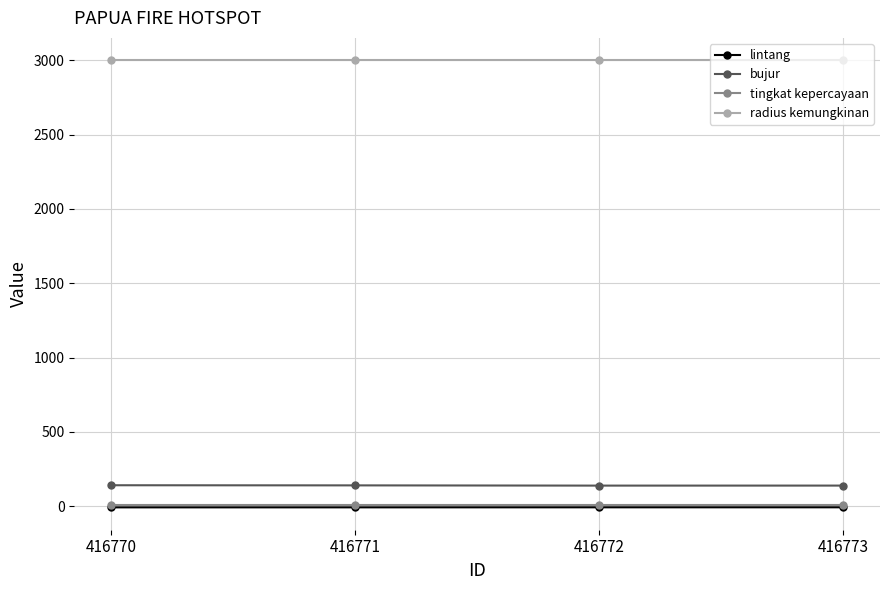

What is the difference between the highest and lowest values at 416773?

3007.4